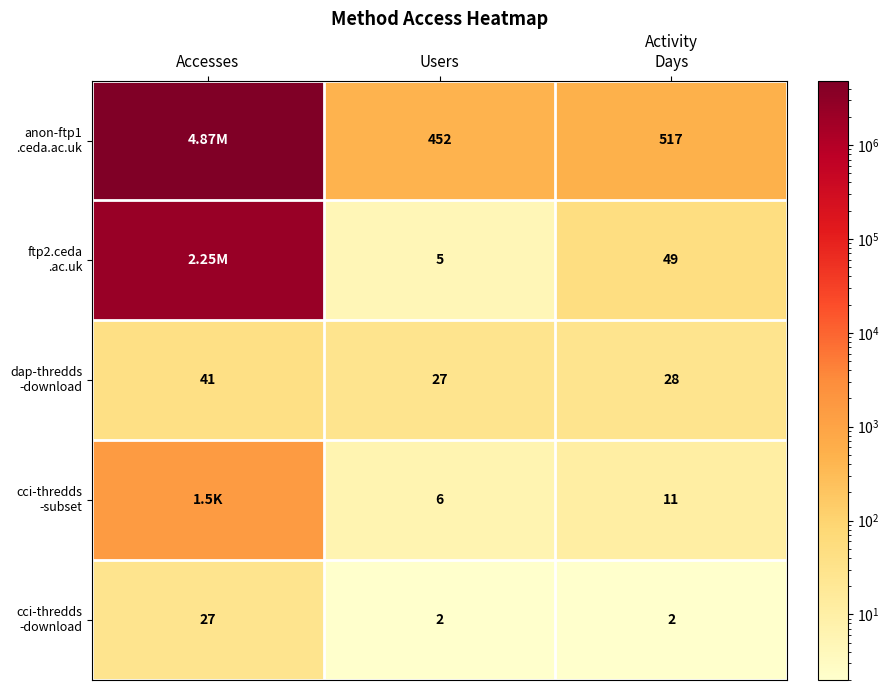

What is the spread (max minus min) of values at Users?

450